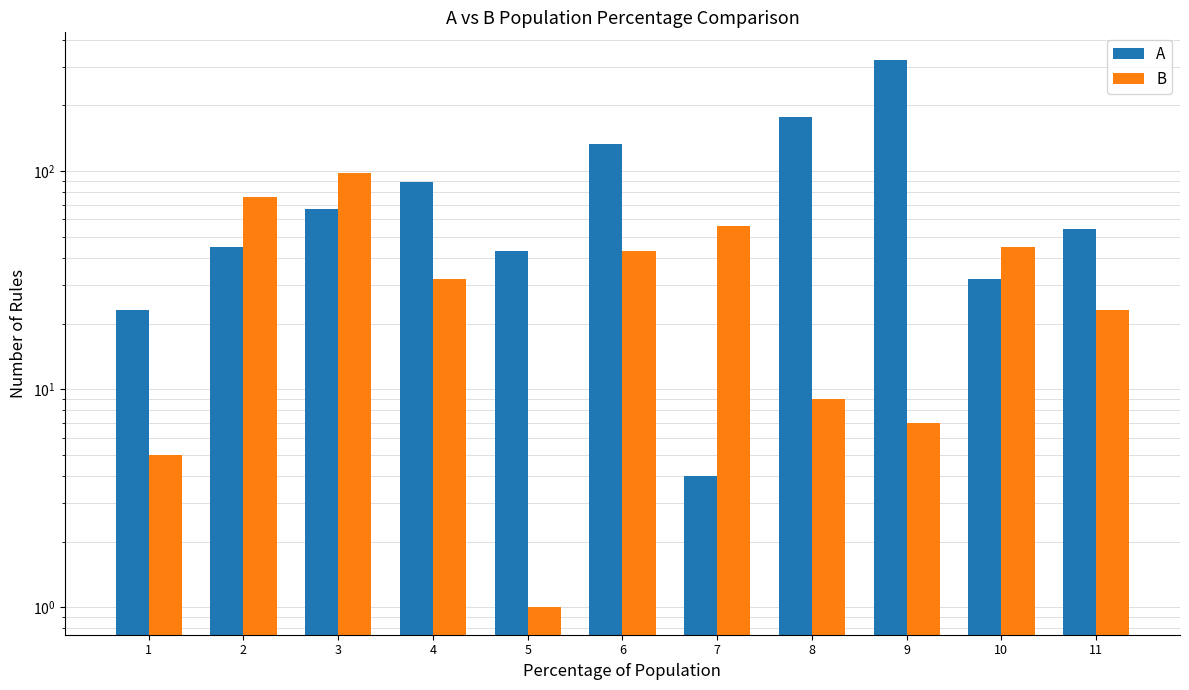

Reading right to left, extract all data points from this chart.

A: 11=54	10=32	9=324	8=177	7=4	6=133	5=43	4=89	3=67	2=45	1=23
B: 11=23	10=45	9=7	8=9	7=56	6=43	5=1	4=32	3=98	2=76	1=5